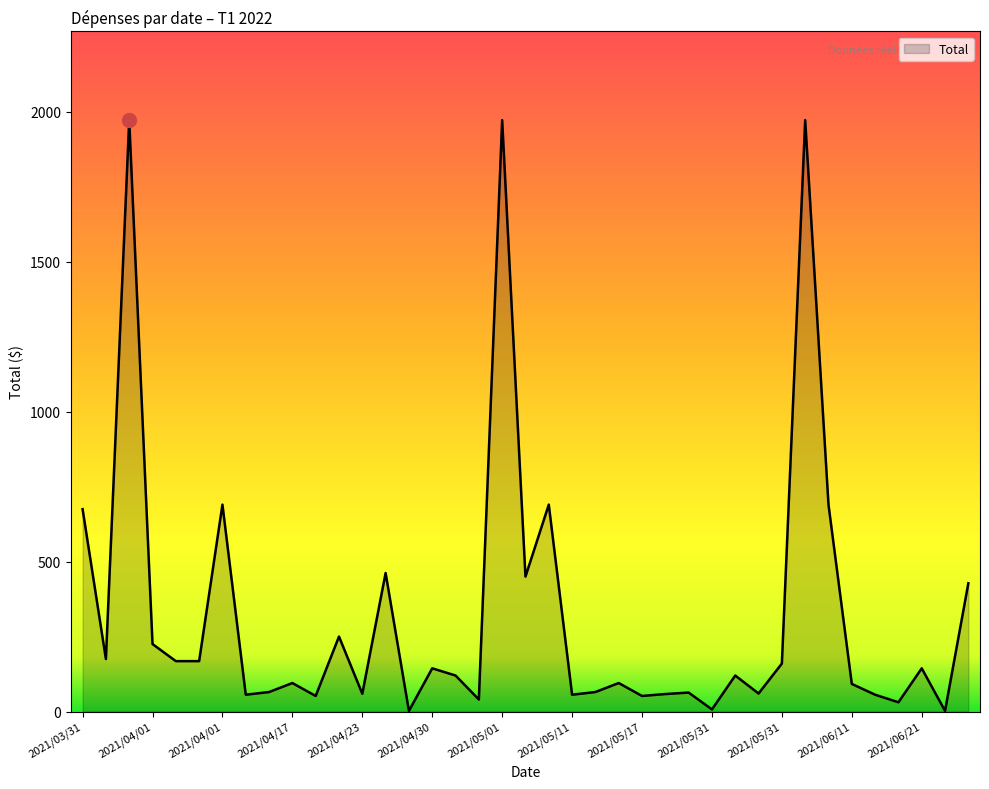

What is the greatest value displayed?

1972.5